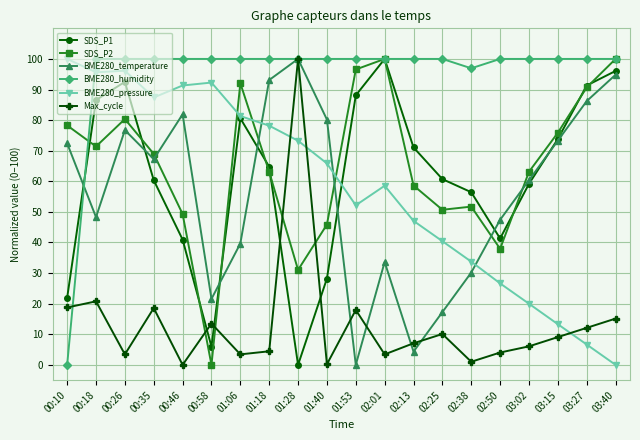

How many data points in SDS_P1 are less than 64?

10